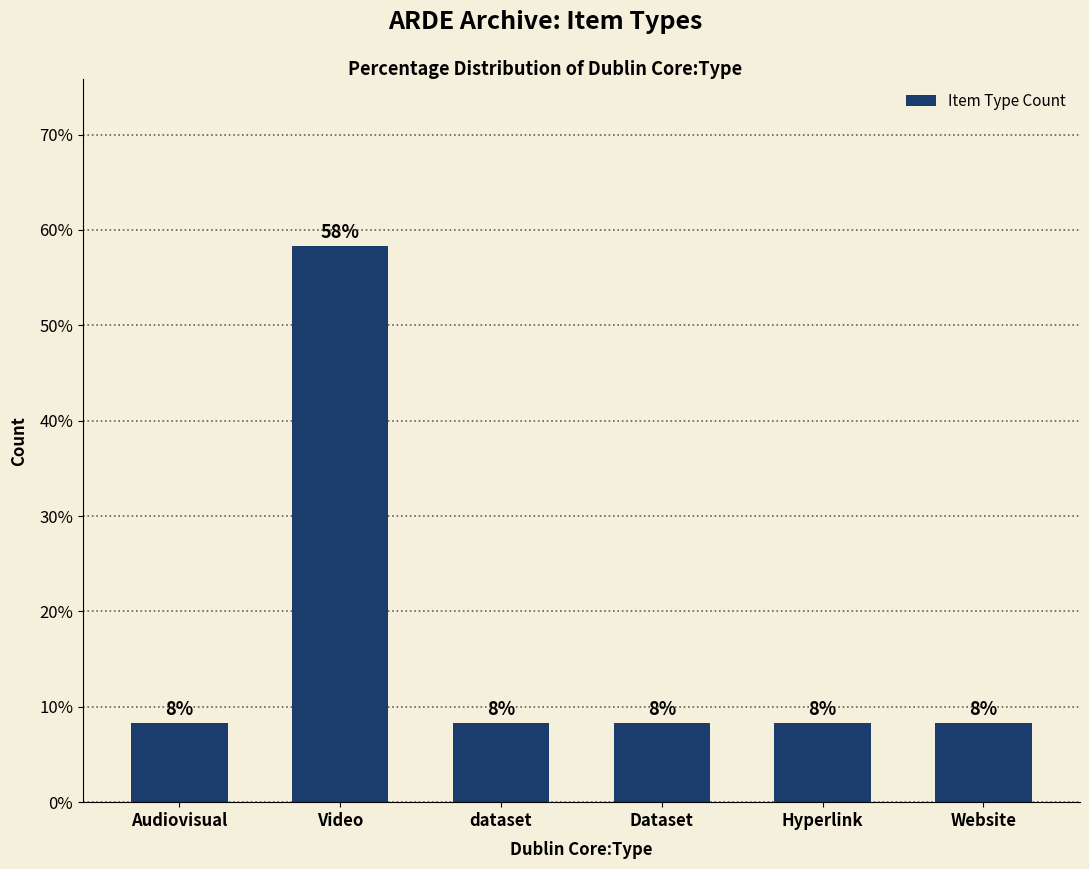

How many bars are there in total?

6